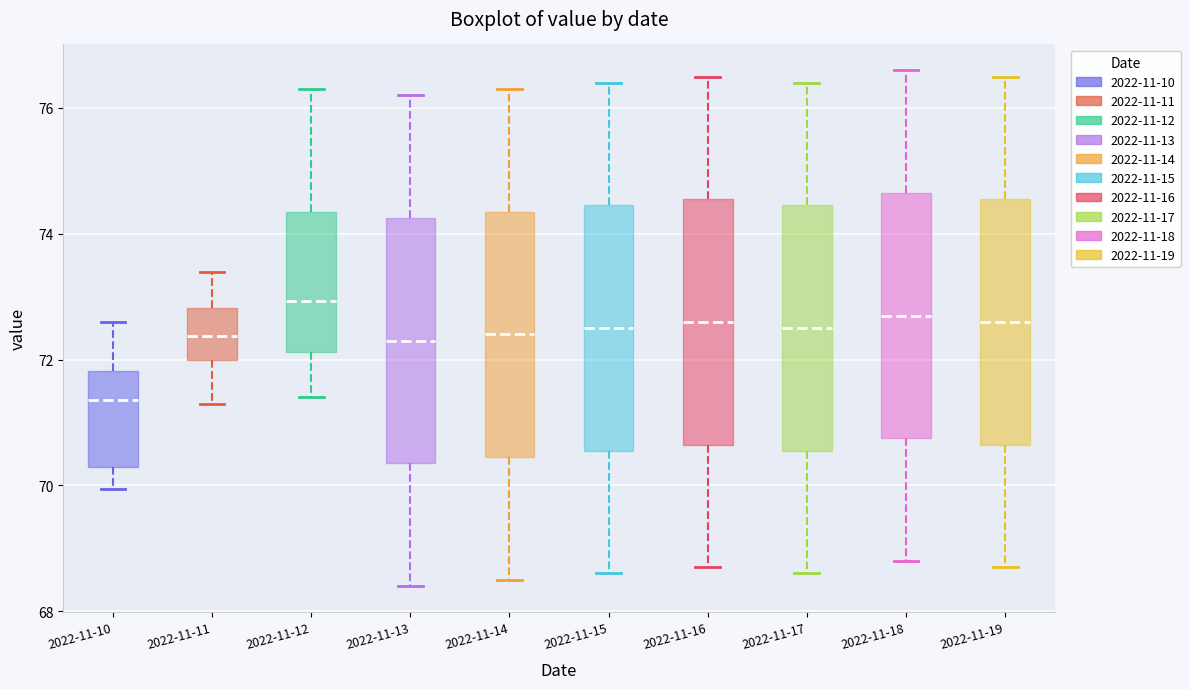

Reading left to right, transcribe this box plot: for each box, give where its median line is, the range the box spans, and where its two whiskers end, as read against the y-axis. The values are not printed on the chart, so give them approximately, as read against the axis.

2022-11-10: median 71.4, box 70.2 to 71.8, whiskers 70.0 to 72.6
2022-11-11: median 72.4, box 72.0 to 72.8, whiskers 71.4 to 73.4
2022-11-12: median 73.0, box 72.2 to 74.4, whiskers 71.4 to 76.4
2022-11-13: median 72.4, box 70.4 to 74.2, whiskers 68.4 to 76.2
2022-11-14: median 72.4, box 70.4 to 74.4, whiskers 68.6 to 76.4
2022-11-15: median 72.6, box 70.6 to 74.4, whiskers 68.6 to 76.4
2022-11-16: median 72.6, box 70.6 to 74.6, whiskers 68.8 to 76.6
2022-11-17: median 72.6, box 70.6 to 74.4, whiskers 68.6 to 76.4
2022-11-18: median 72.8, box 70.8 to 74.6, whiskers 68.8 to 76.6
2022-11-19: median 72.6, box 70.6 to 74.6, whiskers 68.8 to 76.6